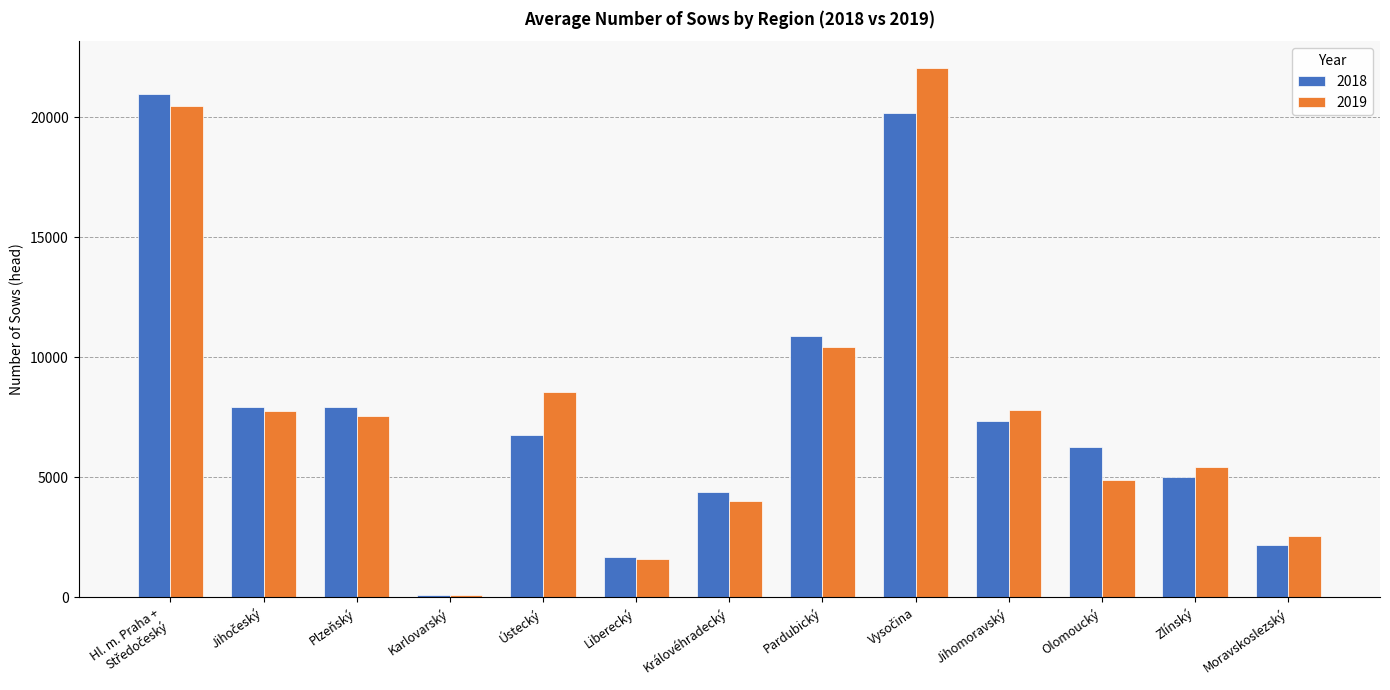

What is the difference between the second highest and second lowest values in the 2019 series?

18875.1